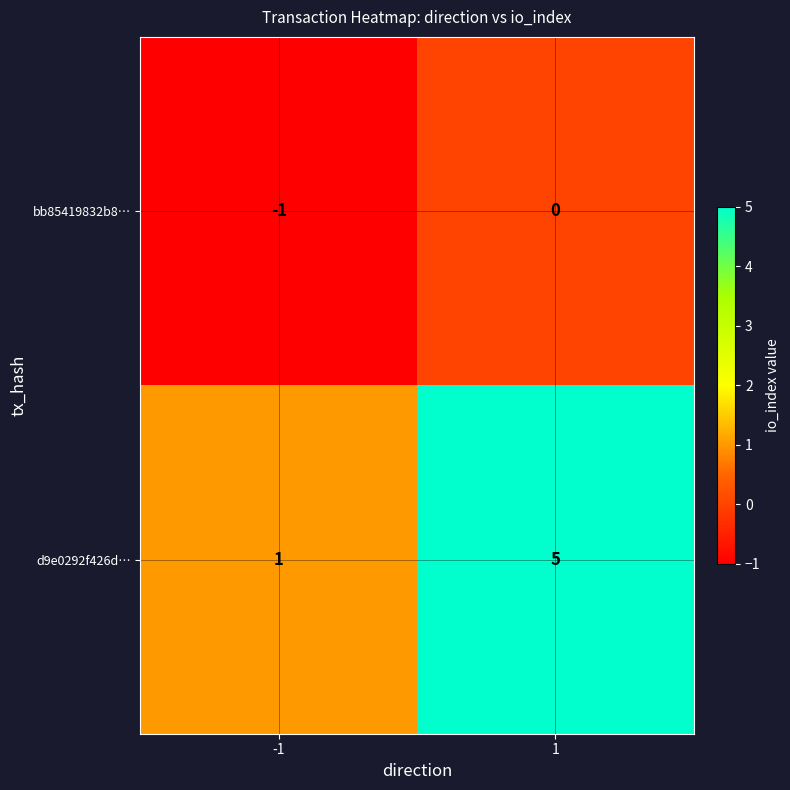

Which series has the largest range (max minus min)?

d9e0292f426d…